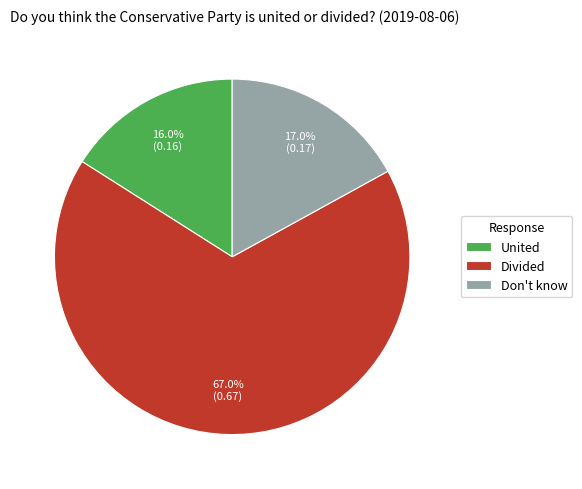

Does any single category account for the majority?

Yes